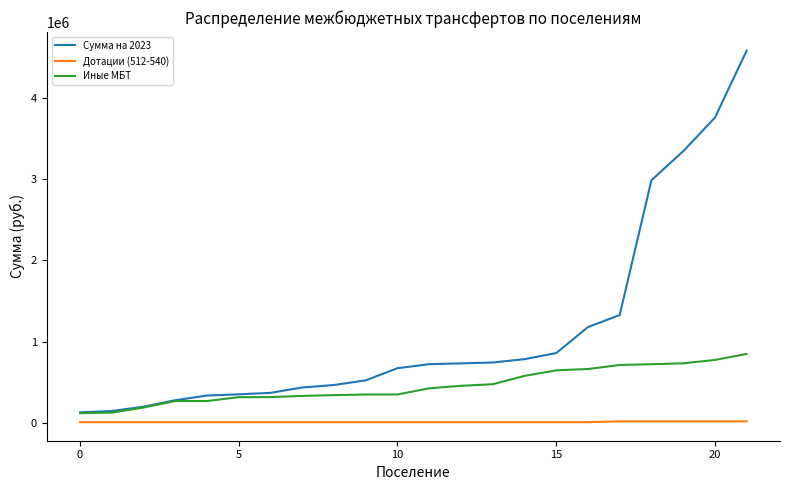

Which series has the widest spread of values?

Сумма на 2023